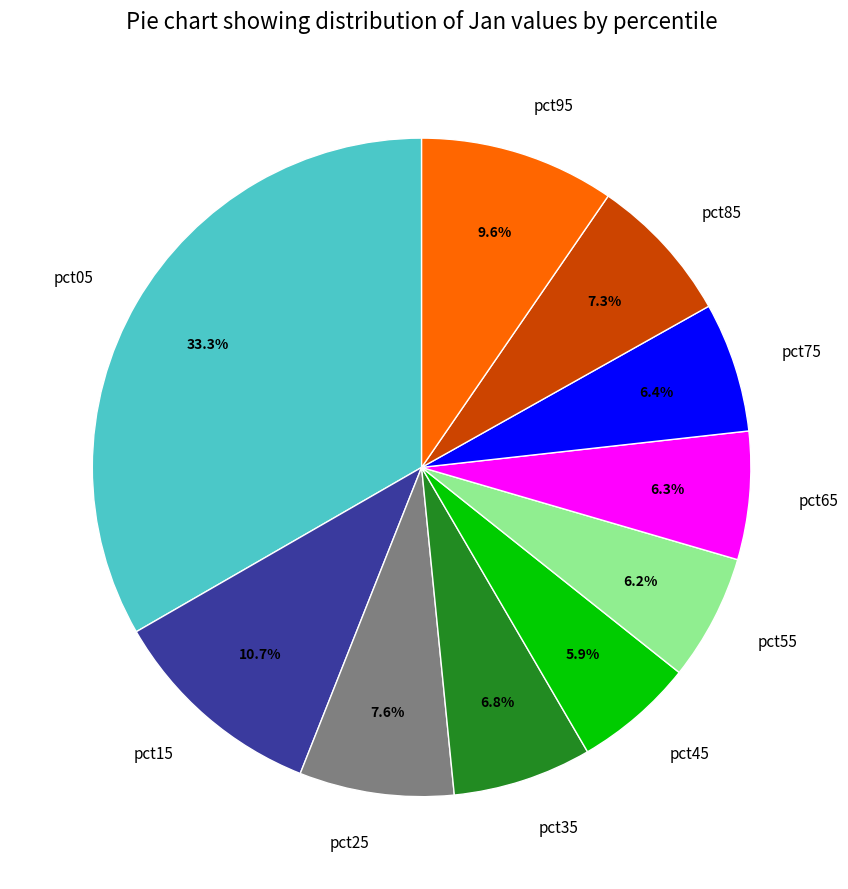

How much of the chart is everything except pct85?

92.7%